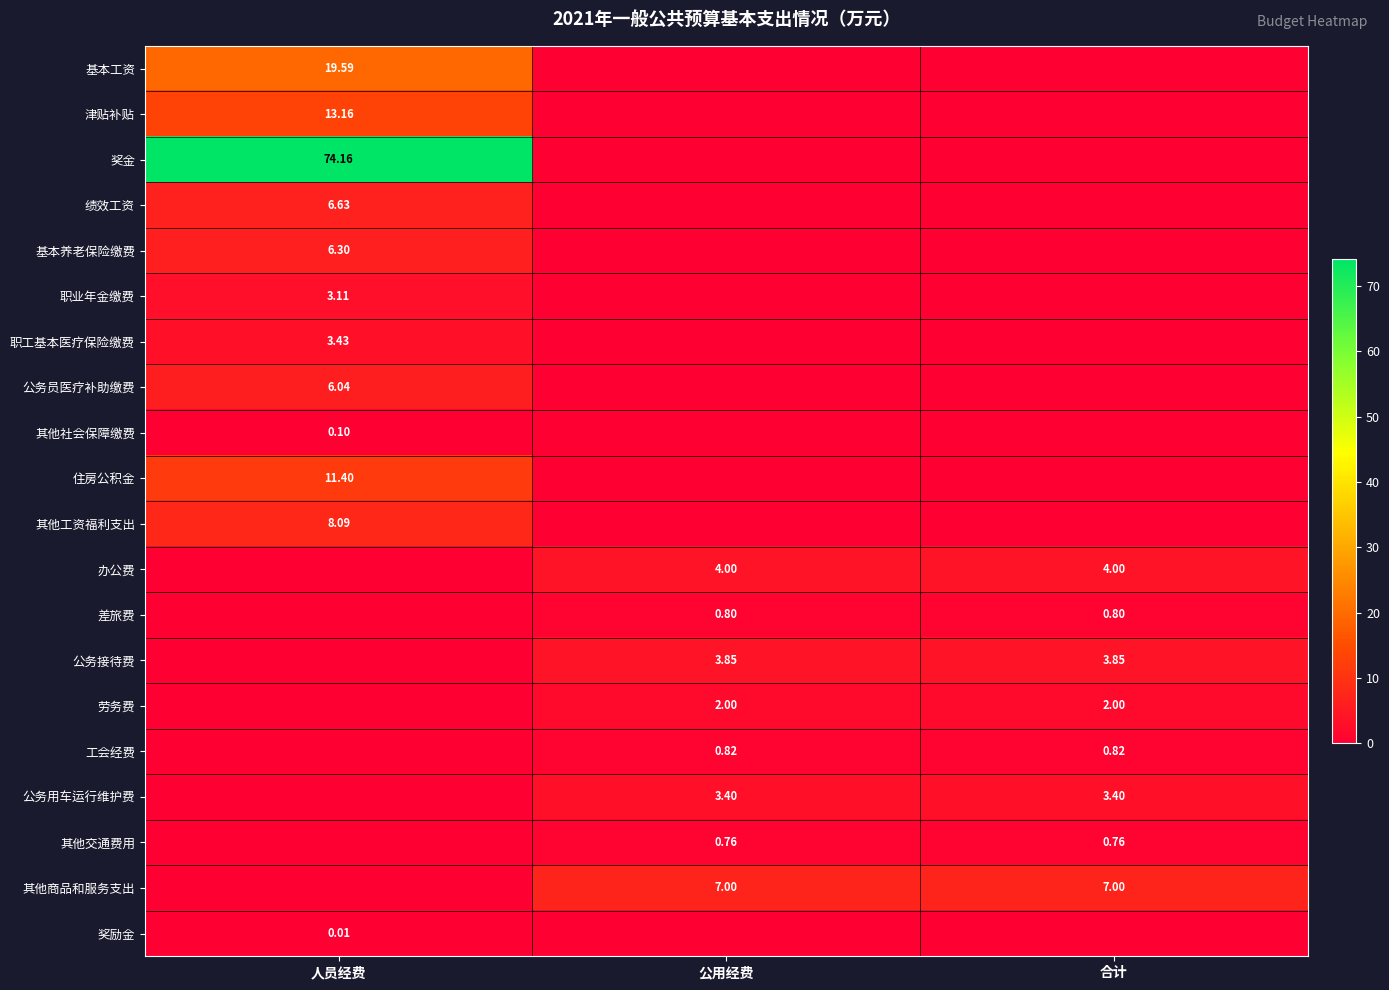

Is the value of 其他工资福利支出 at 人员经费 greater than the value of 职业年金缴费 at 人员经费?

Yes